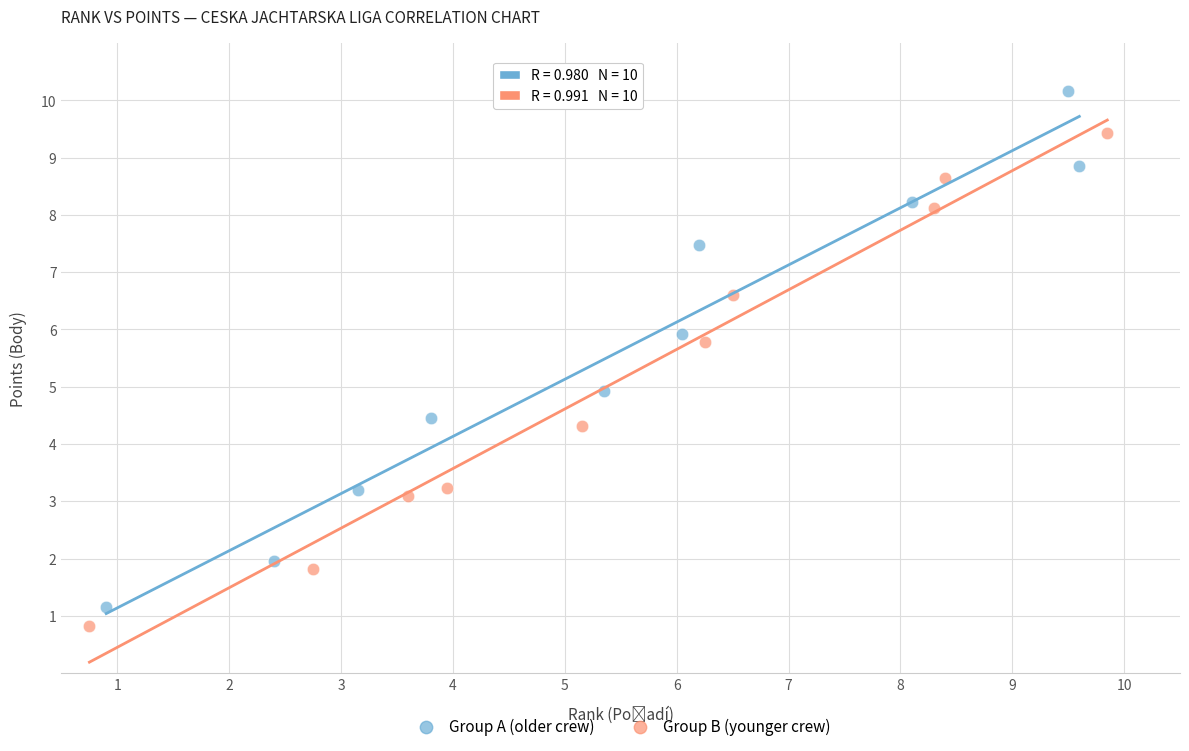

Which series has the largest Y range (max minus min)?

Group A (older crew)